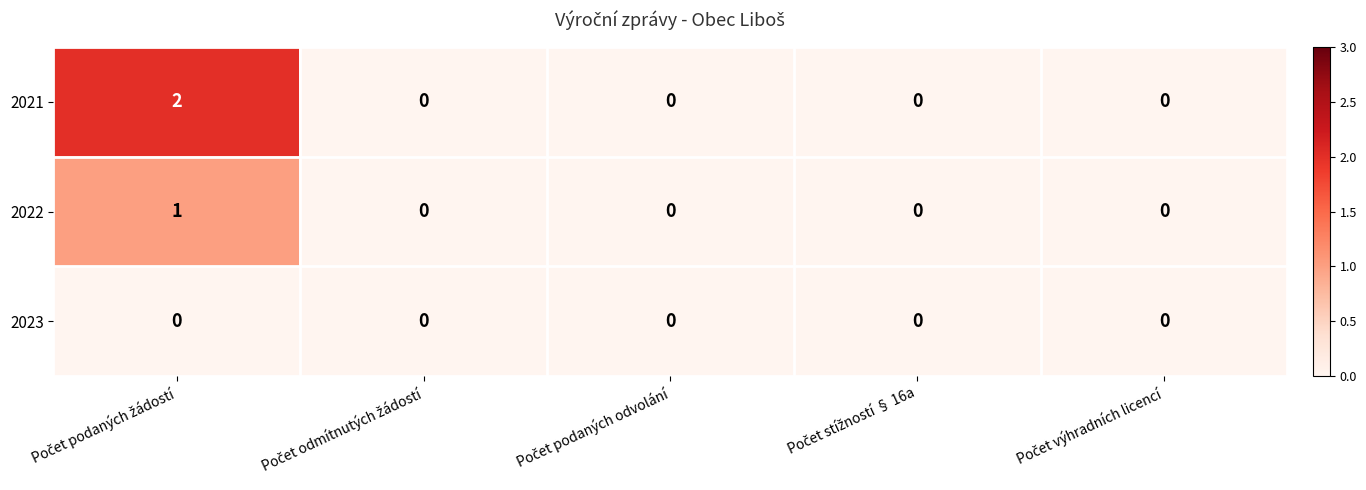

List the series in order of their overall mean, highest first.

2021, 2022, 2023